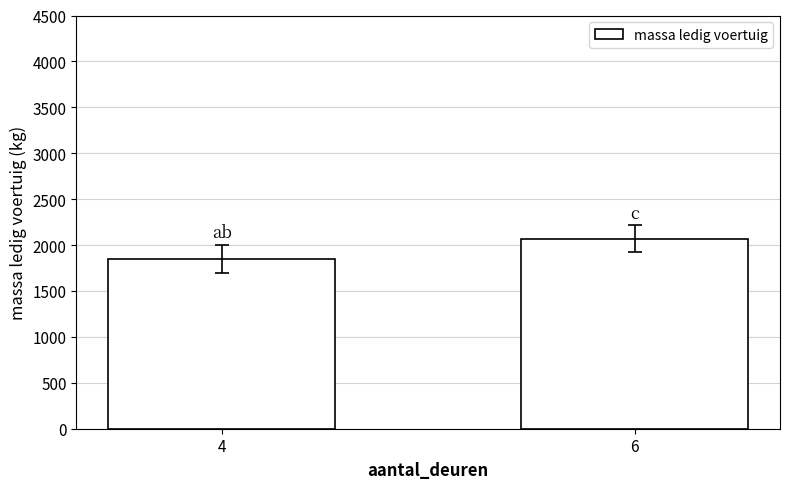

What is the minimum value shown in the chart?

1851.1